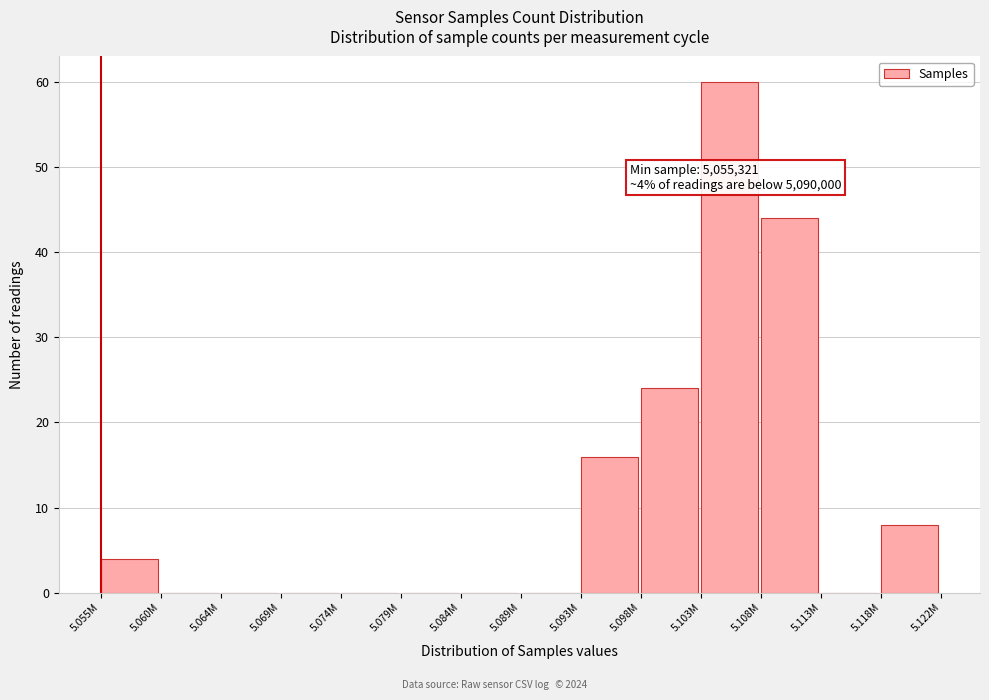

Reading right to left, transcribe all the data shown in this chart.

5.118M=8	5.113M=0	5.108M=44	5.103M=60	5.098M=24	5.093M=16	5.089M=0	5.084M=0	5.079M=0	5.074M=0	5.069M=0	5.064M=0	5.060M=0	5.055M=4